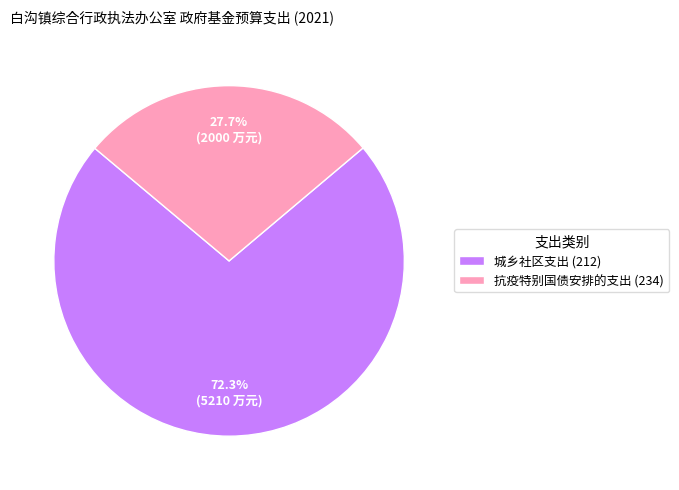

What is the ratio of the value at 城乡社区支出 (212) to the value at 抗疫特别国债安排的支出 (234)?

2.6